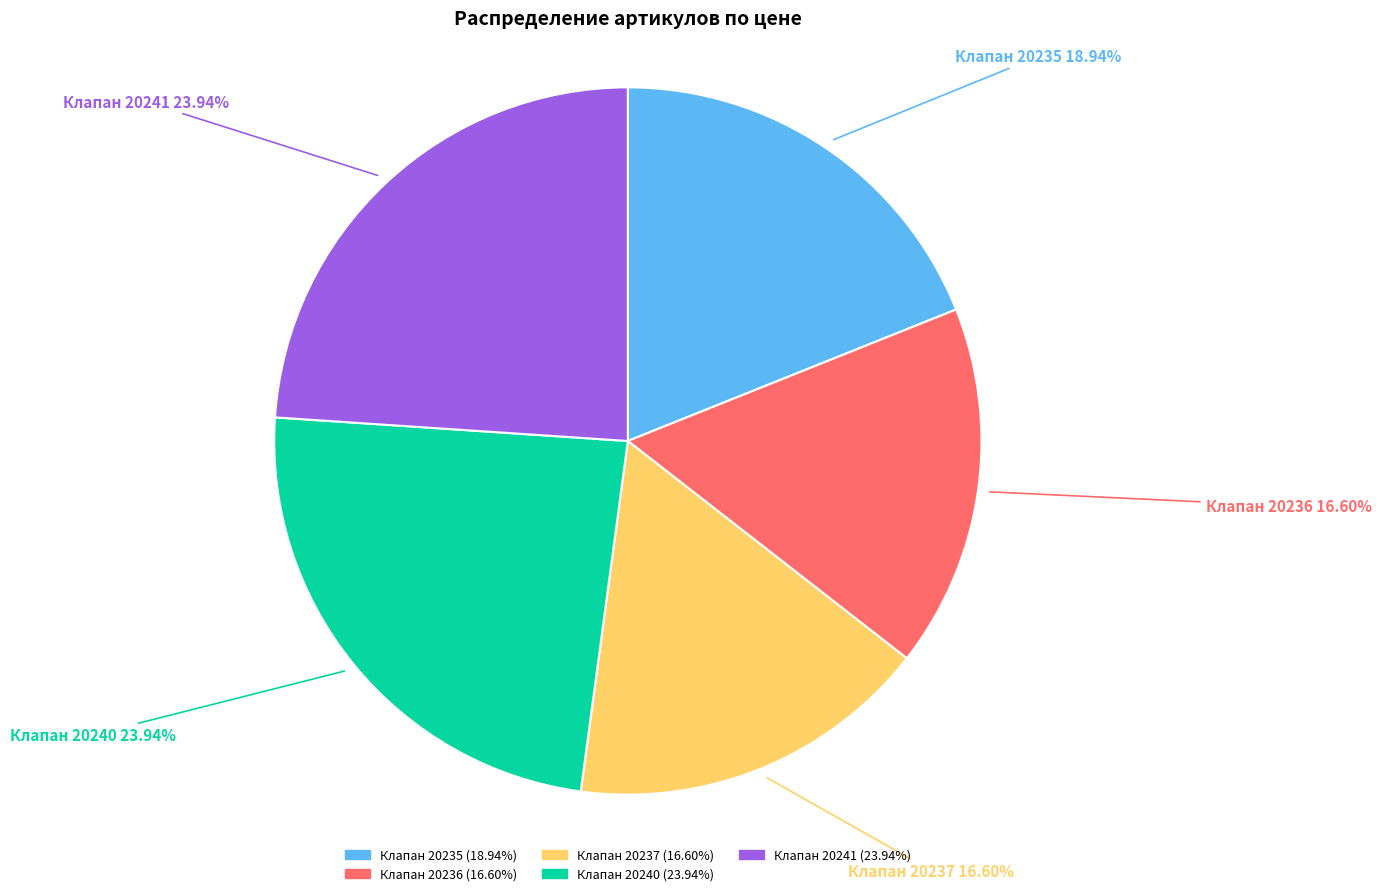

Is there a majority slice in this chart?

No